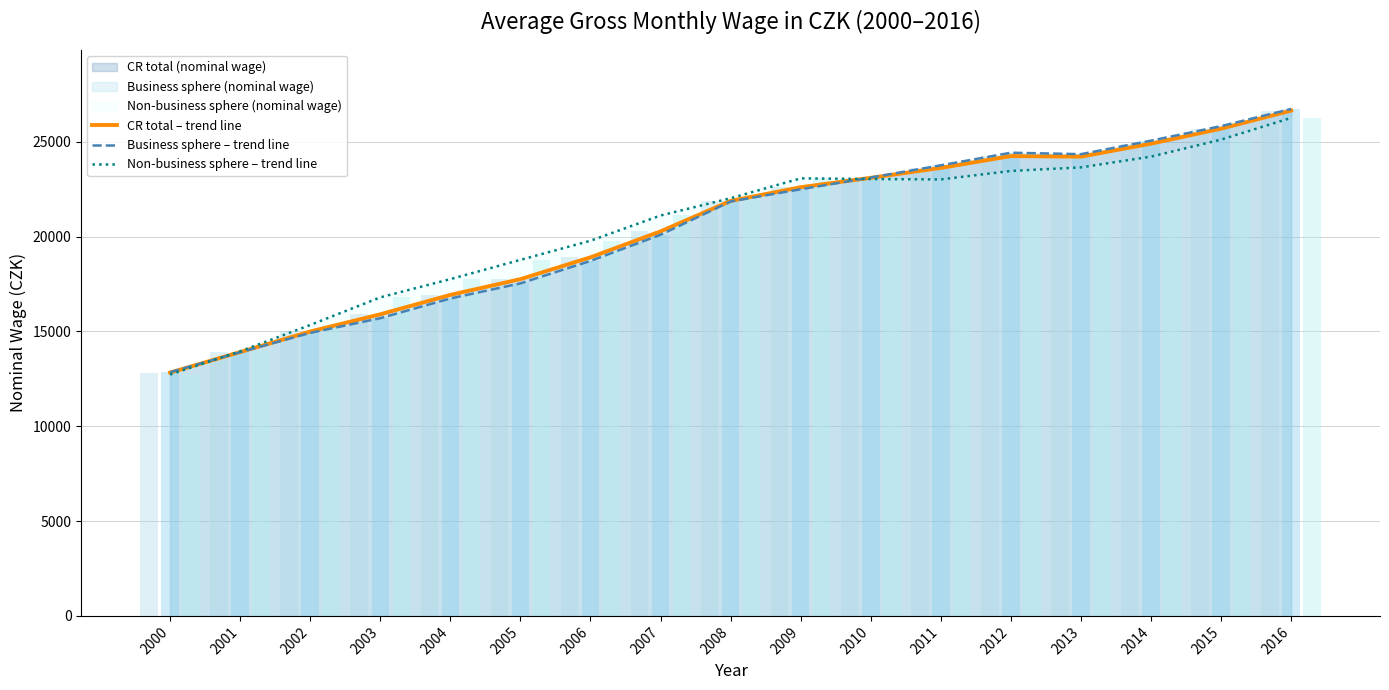

What is the maximum value for Non-business sphere – trend line?

26267